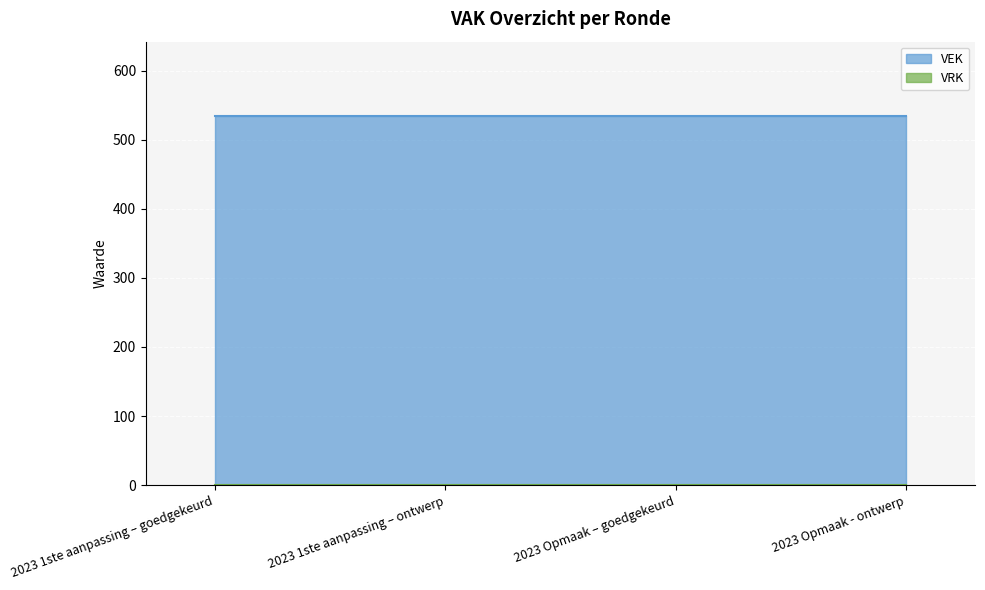

True or false: VEK and VRK intersect in this chart.

False